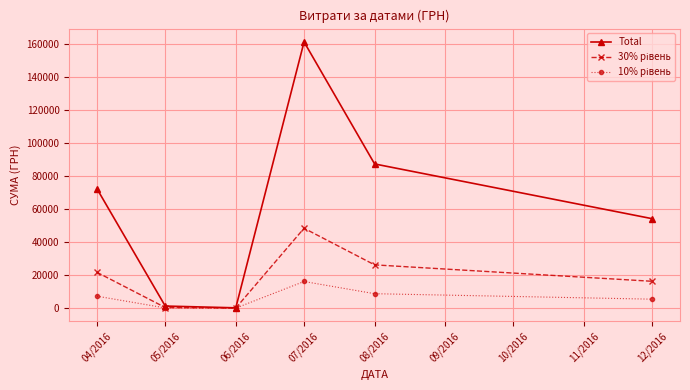

What is the greatest value displayed?

161513.3